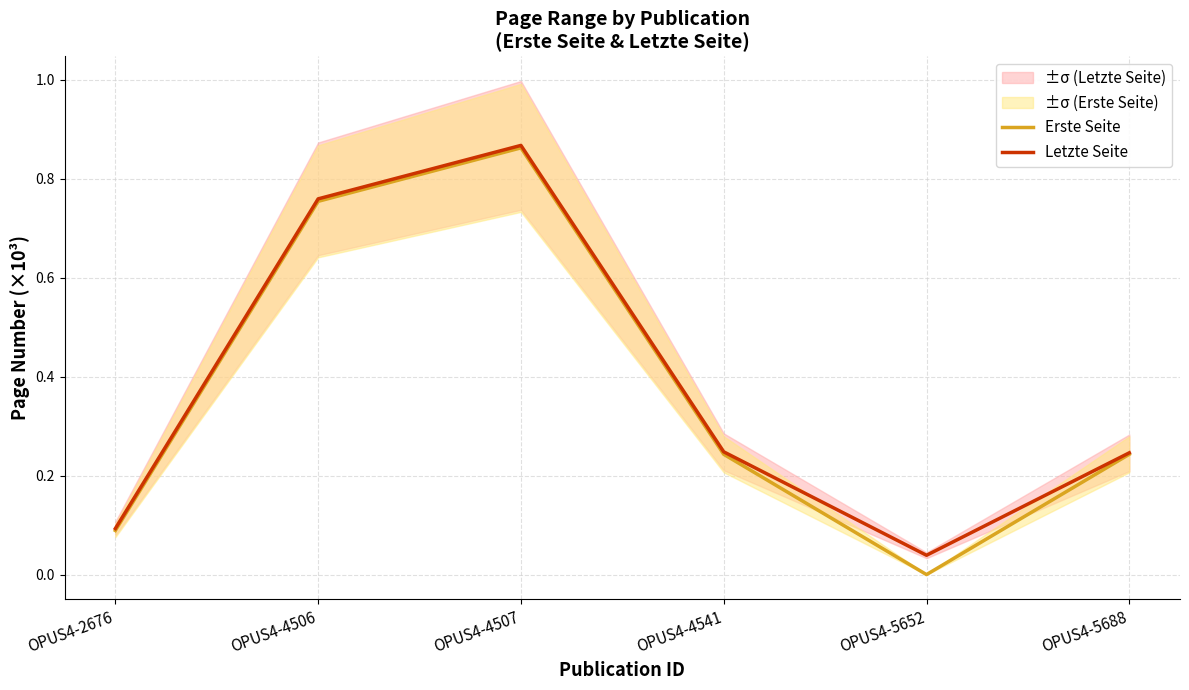

Which series changed the most between OPUS4-4507 and OPUS4-5652?

Erste Seite